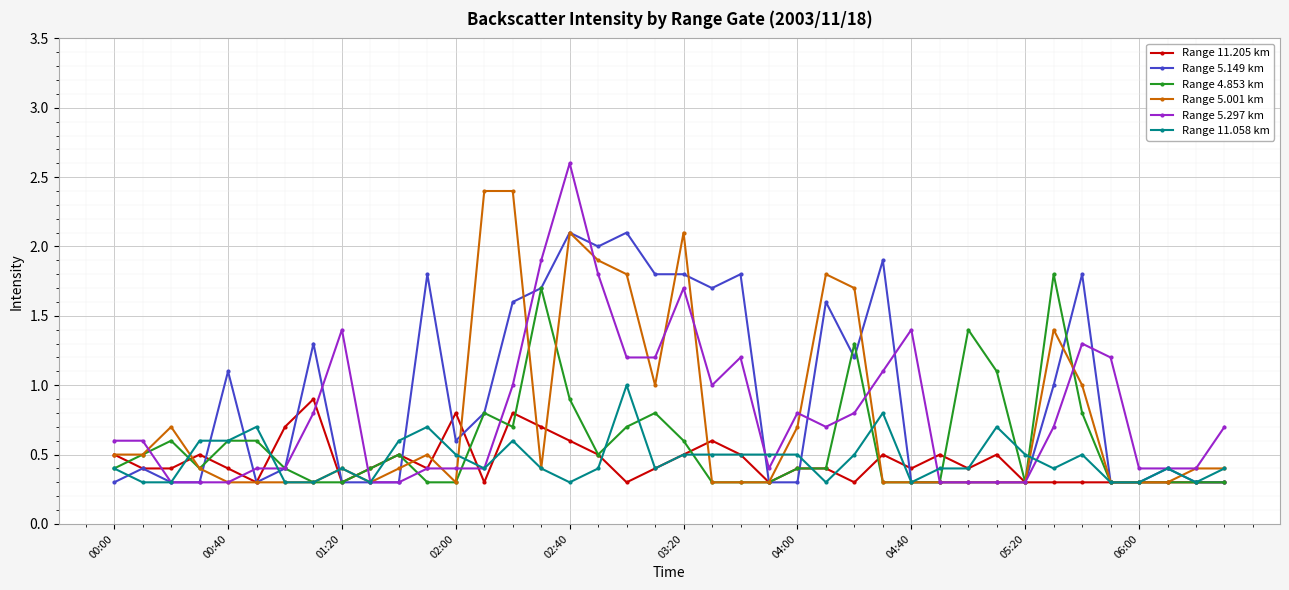

Does the chart display data point markers on the line(s)?

Yes